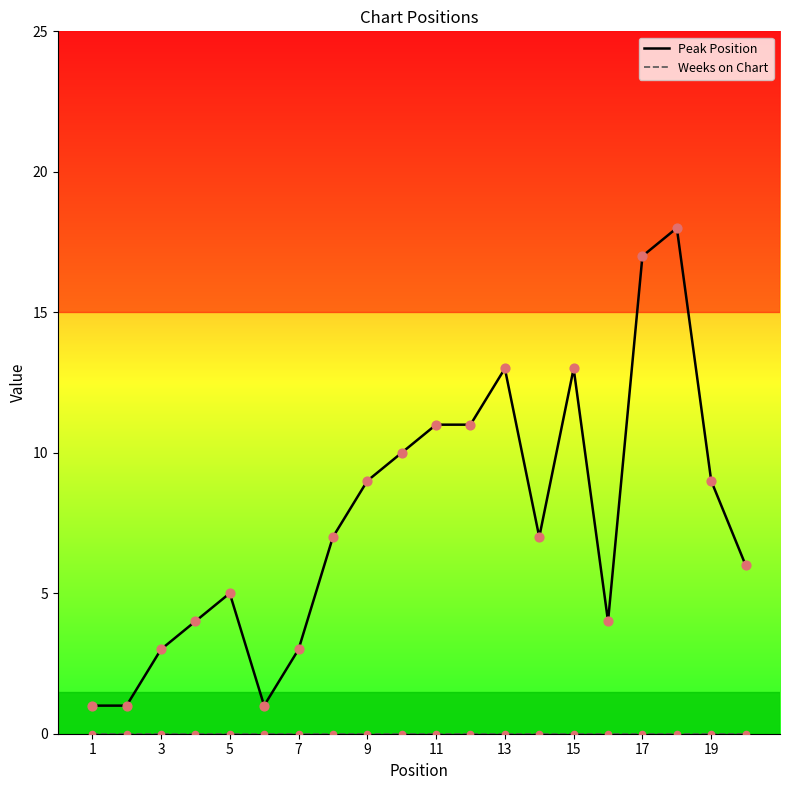

Which series has the largest range (max minus min)?

Peak Position